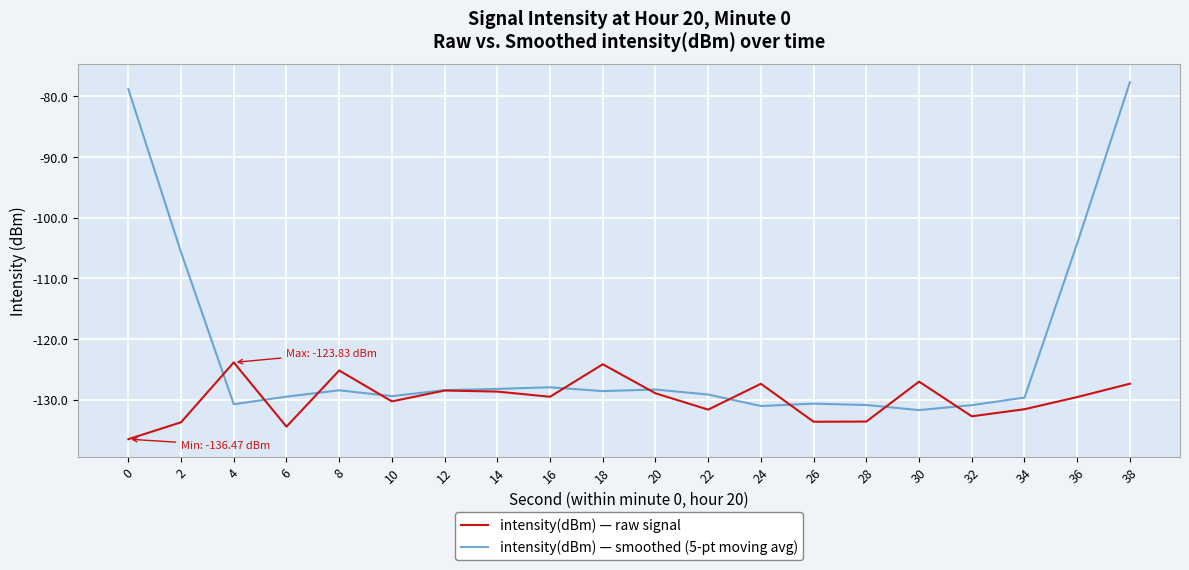

List the series in order of their peak value, highest first.

intensity(dBm) — smoothed (5-pt moving avg), intensity(dBm) — raw signal